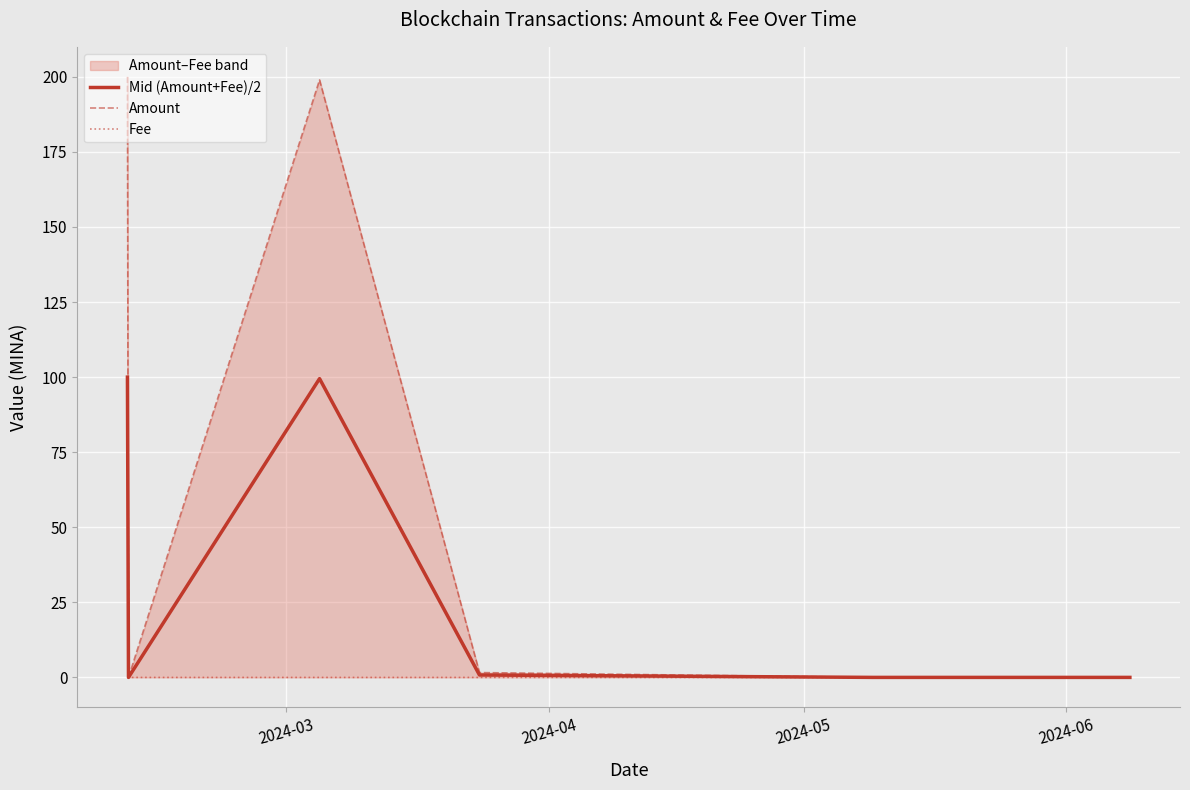

What is the average value of the Mid (Amount+Fee)/2 series?

28.6